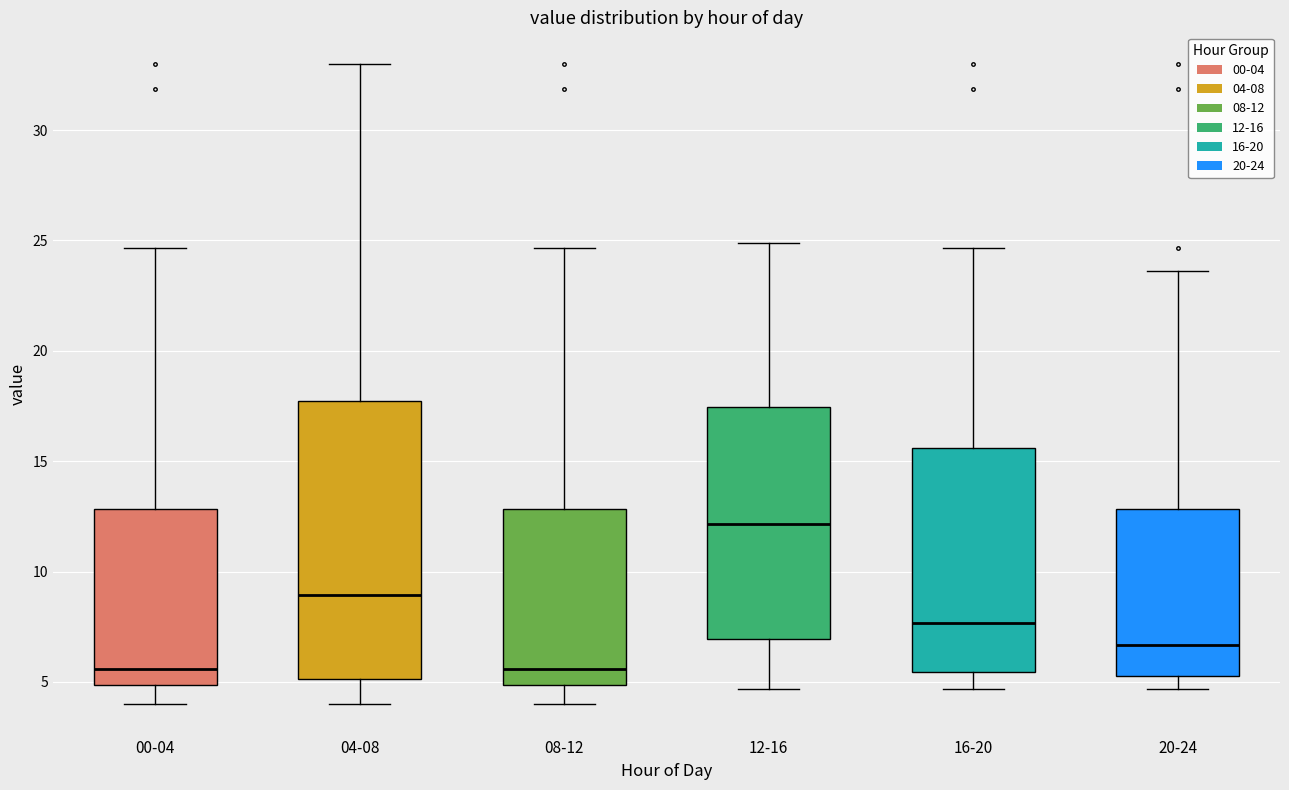

Reading left to right, transcribe this box plot: for each box, give where its median line is, the range the box spans, and where its two whiskers end, as read against the y-axis. The values are not printed on the chart, so give them approximately, as read against the axis.

00-04: median 5.5, box 5.0 to 13.0, whiskers 4.0 to 24.5
04-08: median 9.0, box 5.0 to 17.5, whiskers 4.0 to 33.0
08-12: median 5.5, box 5.0 to 13.0, whiskers 4.0 to 24.5
12-16: median 12.0, box 7.0 to 17.5, whiskers 4.5 to 25.0
16-20: median 7.5, box 5.5 to 15.5, whiskers 4.5 to 24.5
20-24: median 6.5, box 5.5 to 13.0, whiskers 4.5 to 23.5